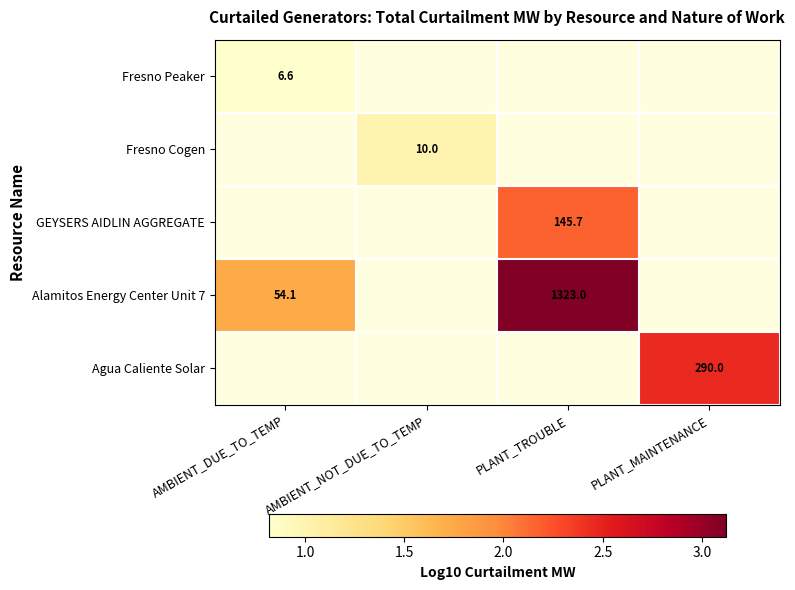

How many values in GEYSERS AIDLIN AGGREGATE are above zero?

1